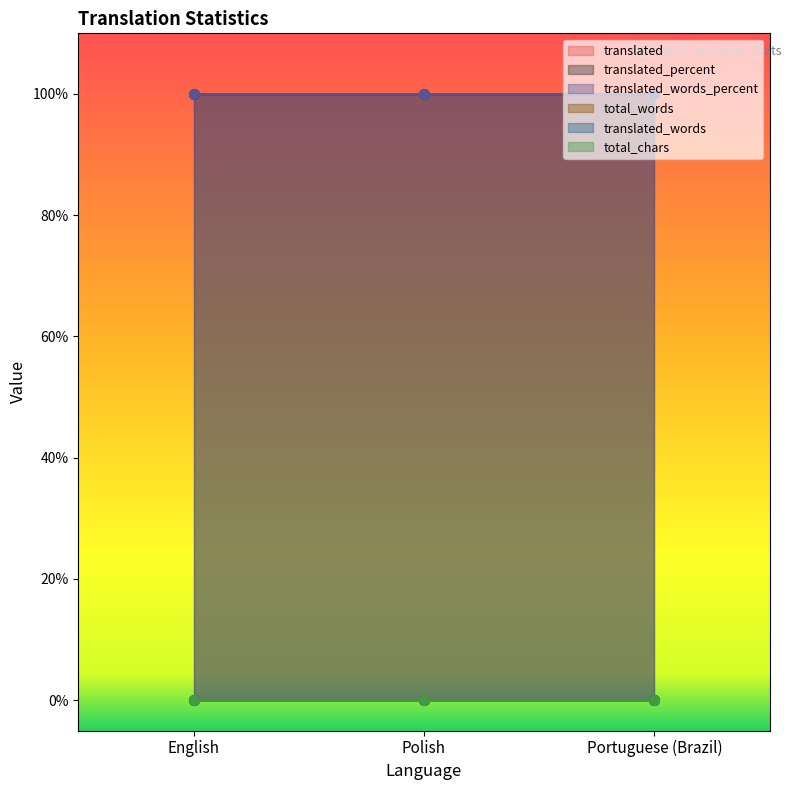

What is the total value across all series at Polish?

200